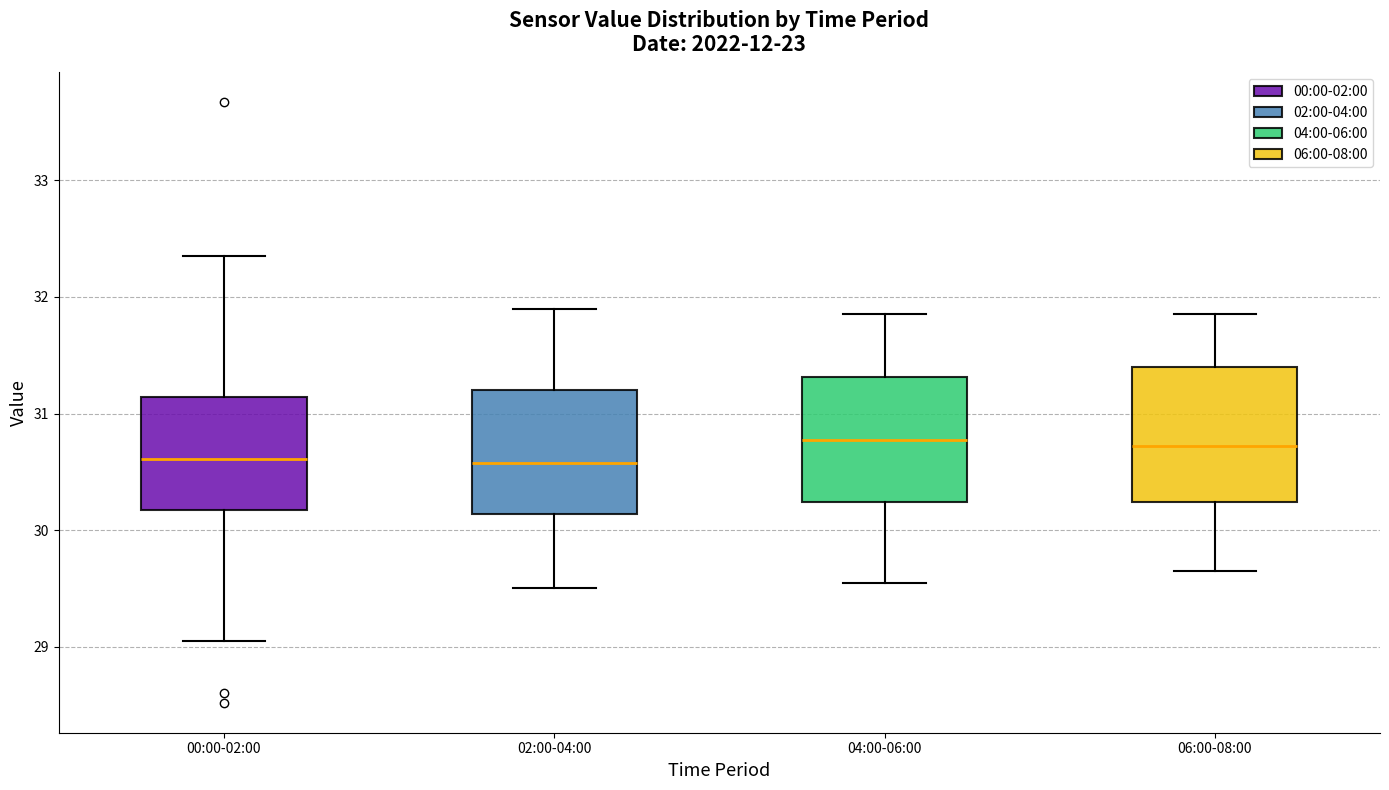

Reading left to right, transcribe this box plot: for each box, give where its median line is, the range the box spans, and where its two whiskers end, as read against the y-axis. The values are not printed on the chart, so give them approximately, as read against the axis.

00:00-02:00: median 30.6, box 30.2 to 31.1, whiskers 29.1 to 32.4
02:00-04:00: median 30.6, box 30.1 to 31.2, whiskers 29.5 to 31.9
04:00-06:00: median 30.8, box 30.2 to 31.3, whiskers 29.6 to 31.9
06:00-08:00: median 30.7, box 30.2 to 31.4, whiskers 29.7 to 31.9